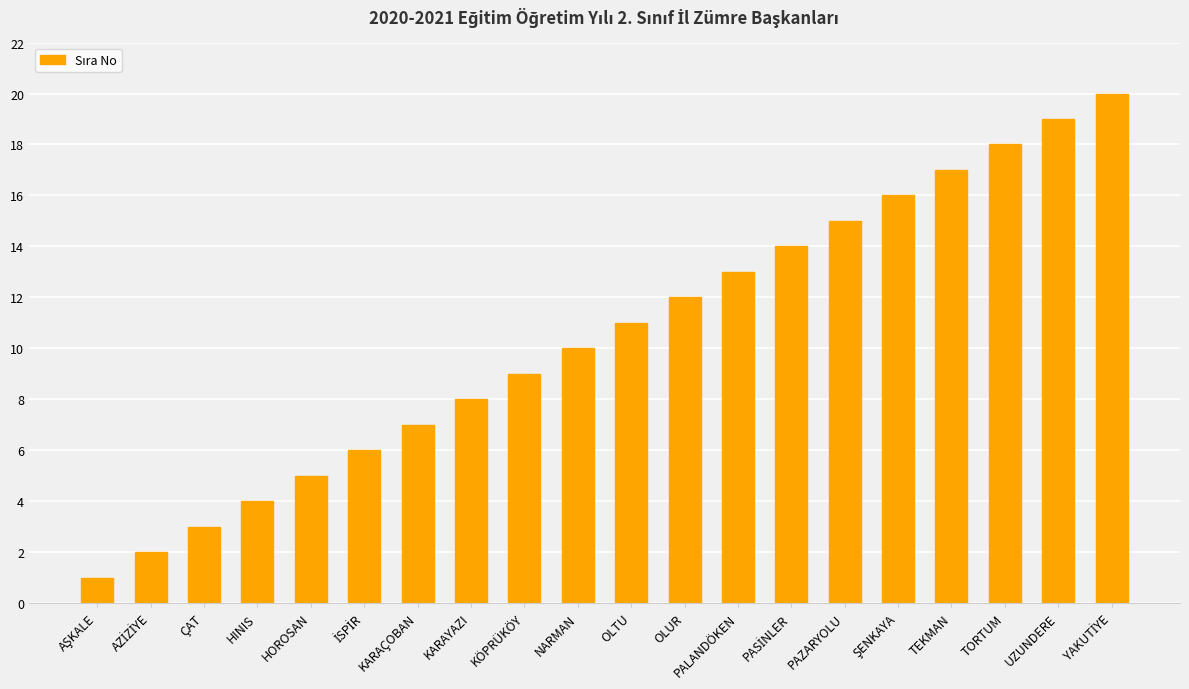

How many categories are shown in the chart?

20